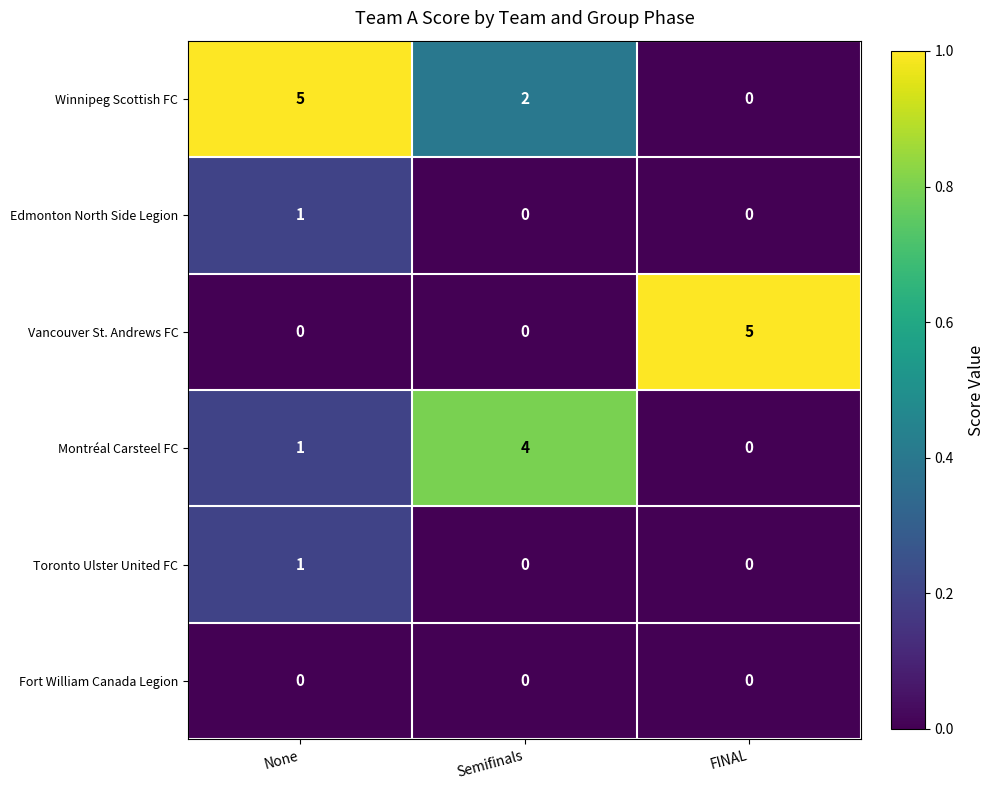

At which category is the sum across all series the highest?

None